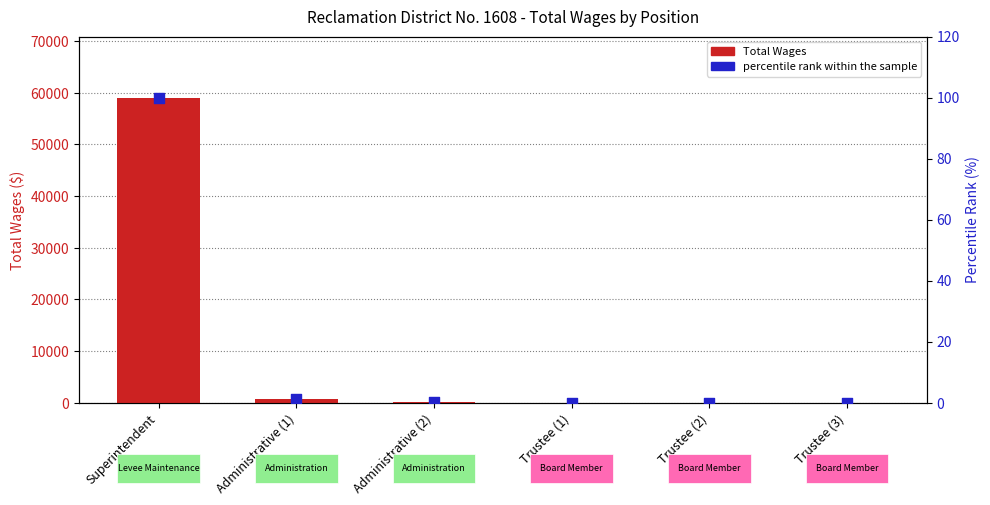

Is the value of percentile rank within the sample at Trustee (2) greater than the value of Total Wages at Administrative (1)?

No